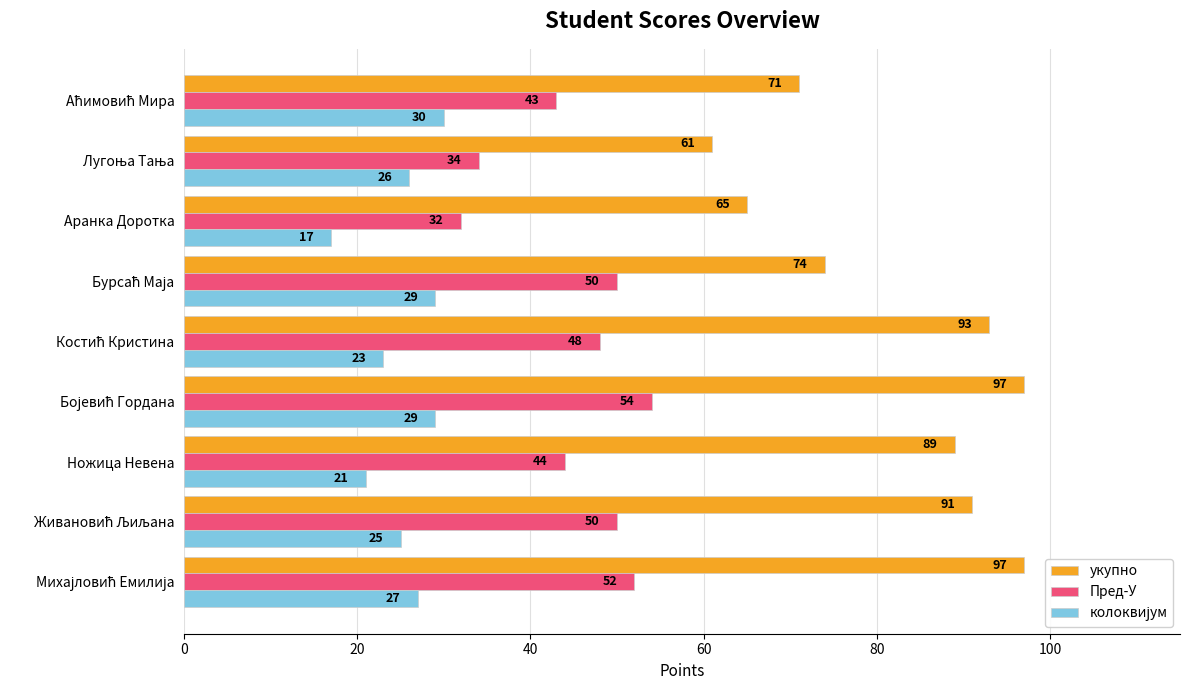

Count the number of categories in the chart.

9